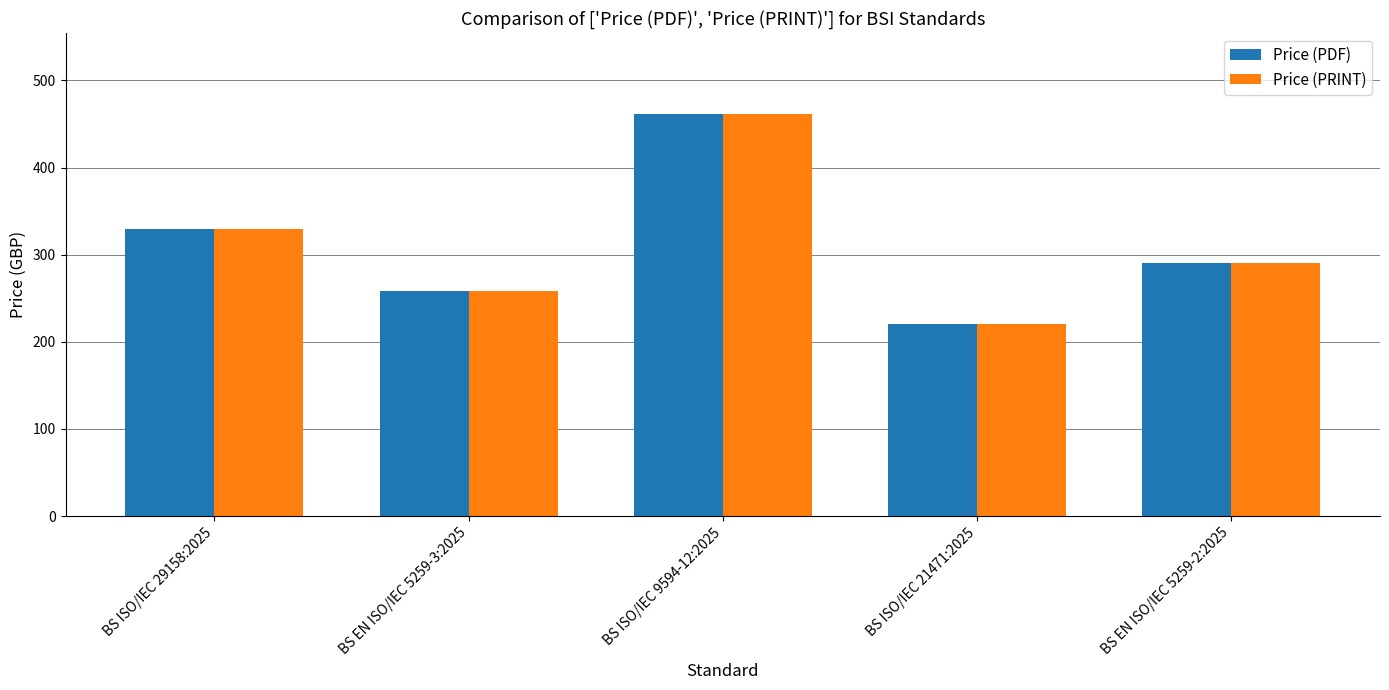

Count the Price (PRINT) values in the range 258 to 330.

3